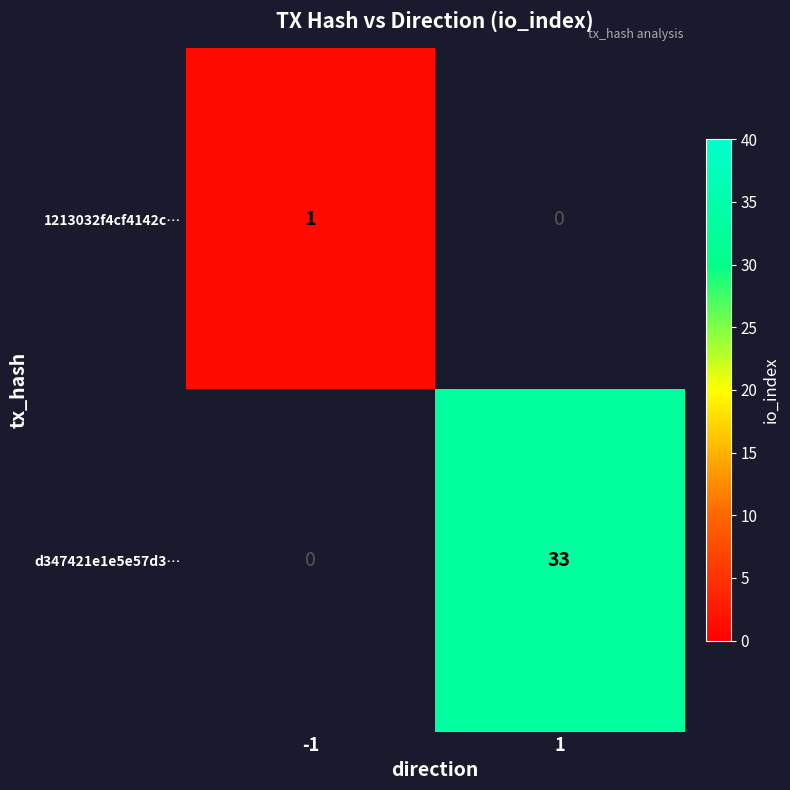

The value of d347421e1e5e57d3… at 1 is 33. True or false?

True